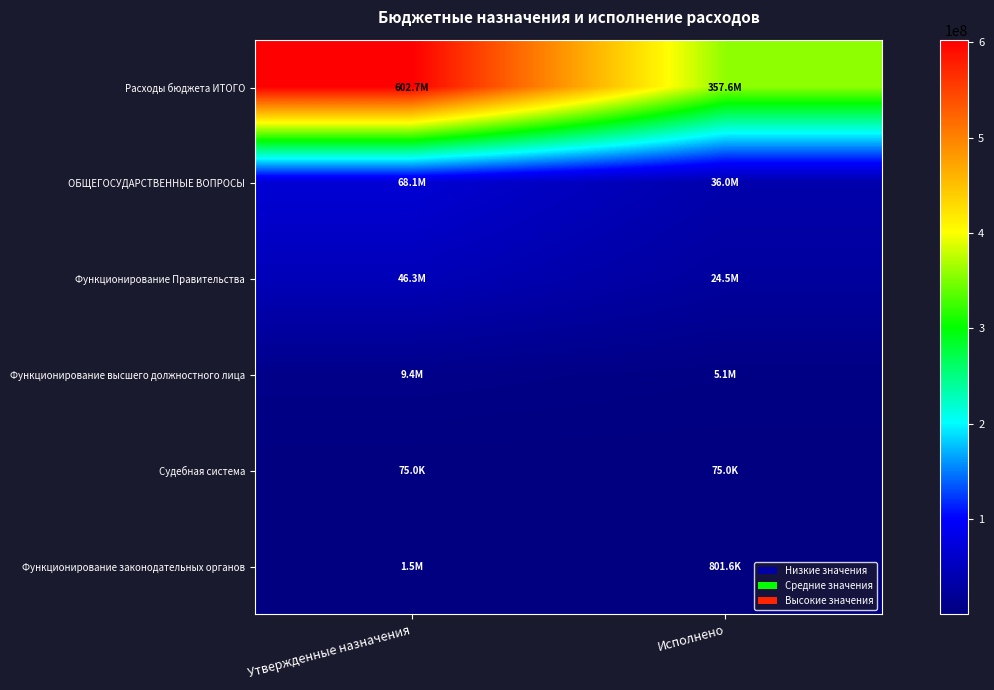

What is the sum of the Функционирование законодательных органов values at Утвержденные назначения and Исполнено?

2312782.1